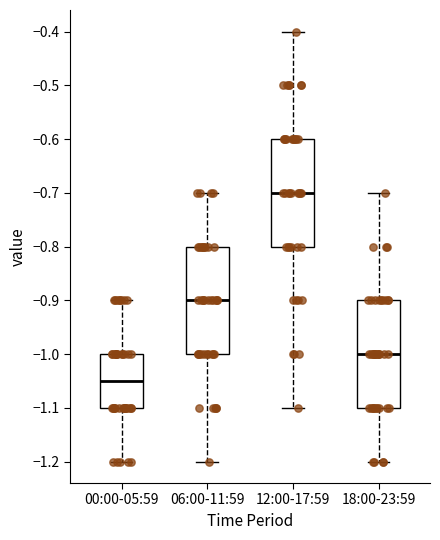

Which box's median line is the lowest?

00:00-05:59